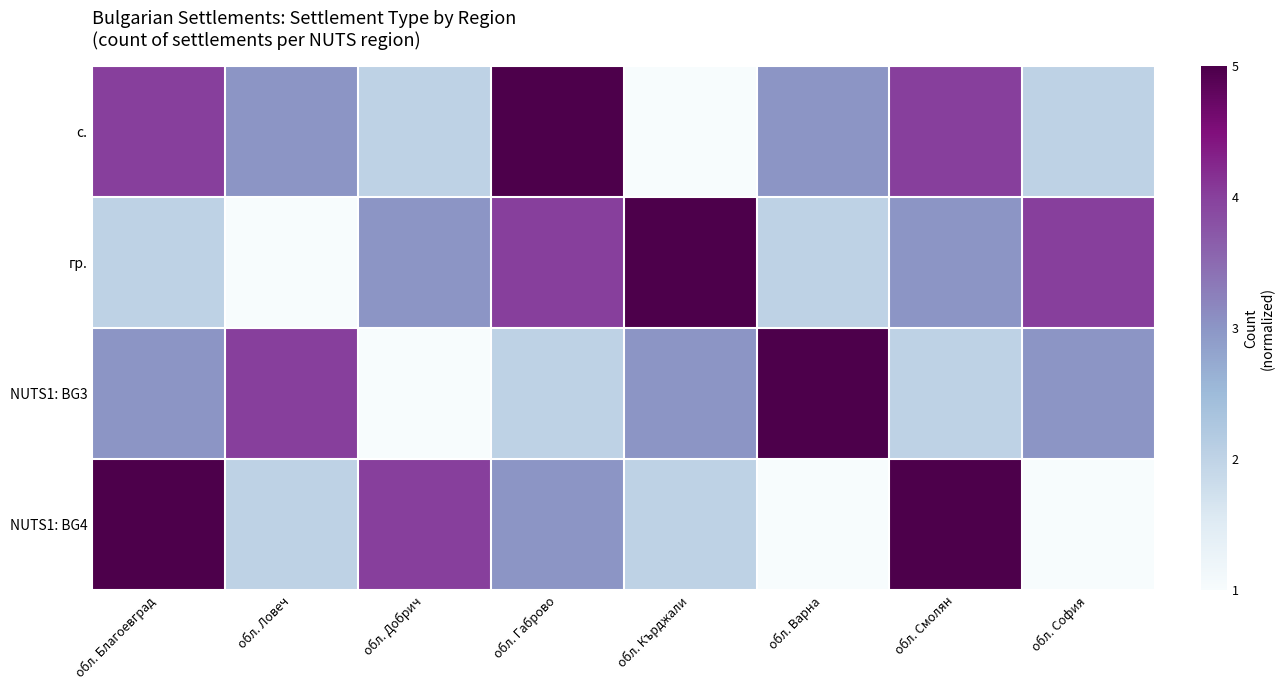

Which series changed the most between обл. Кърджали and обл. Смолян?

с.